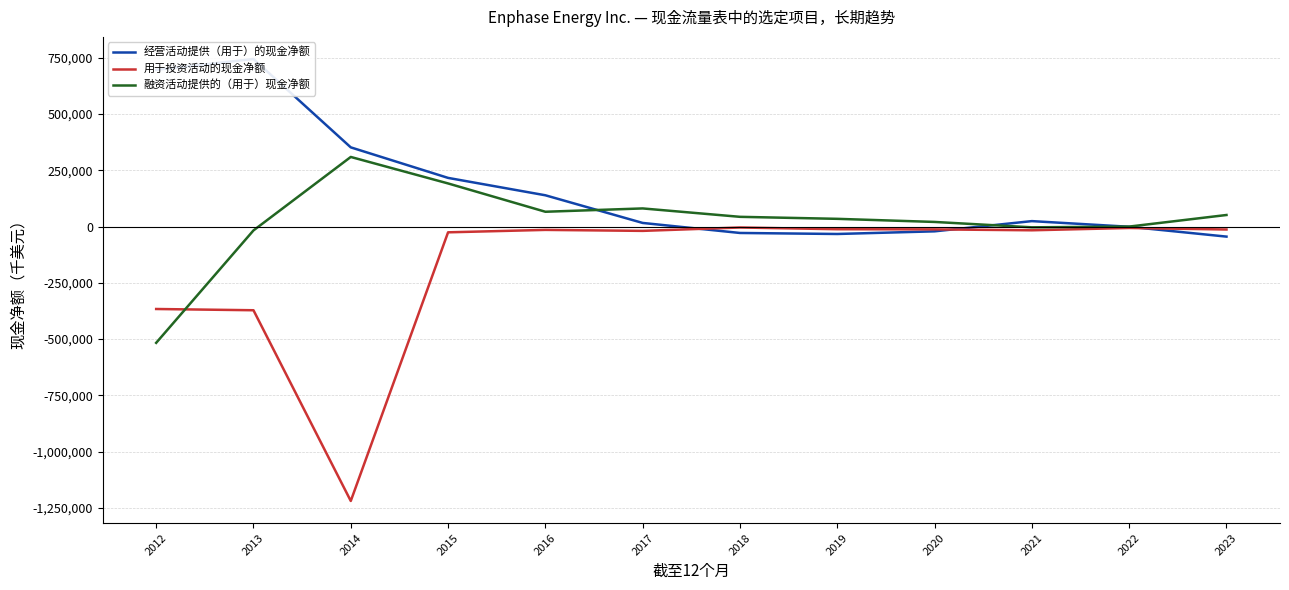

True or false: 融资活动提供的（用于）现金净额 has a value of 19061 at 2023.

False